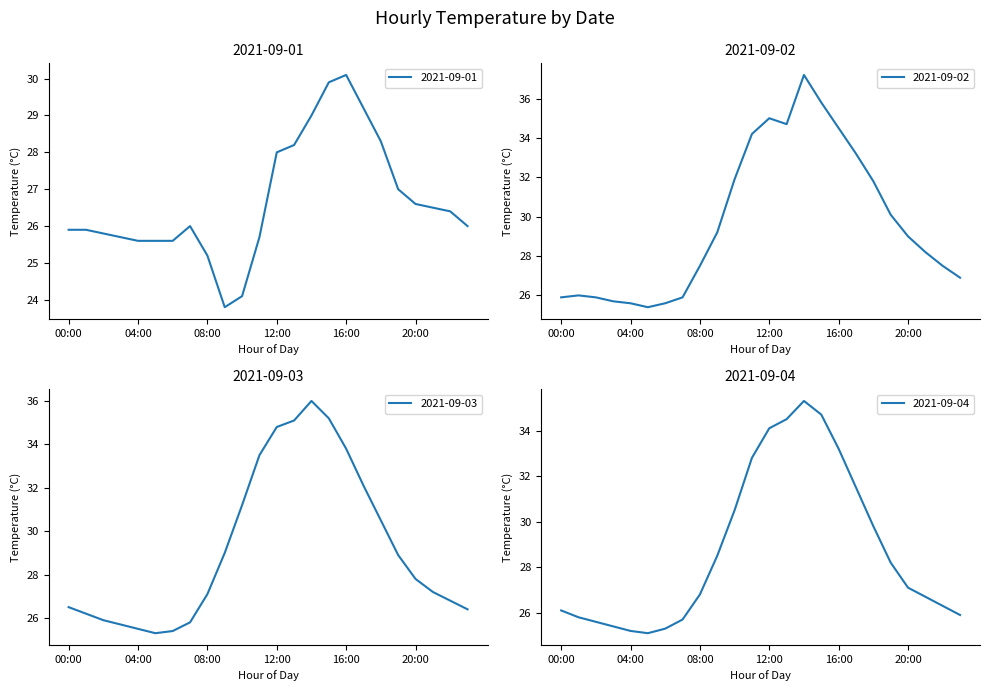

List the labels in order of 2021-09-03 value, smallest first.

05:00, 06:00, 04:00, 03:00, 07:00, 02:00, 01:00, 23:00, 00:00, 22:00, 08:00, 21:00, 20:00, 19:00, 09:00, 18:00, 10:00, 17:00, 11:00, 16:00, 12:00, 13:00, 15:00, 14:00